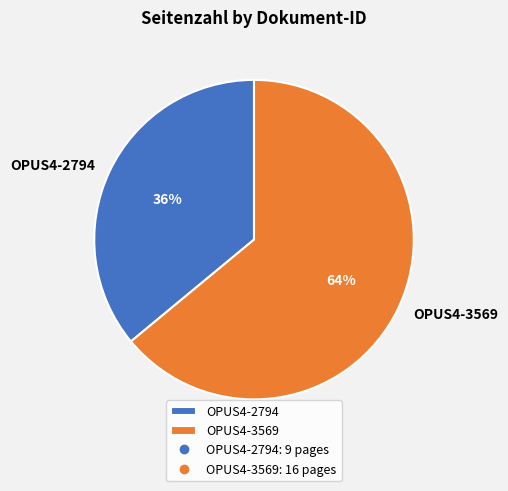

Which slice is the largest?

OPUS4-3569